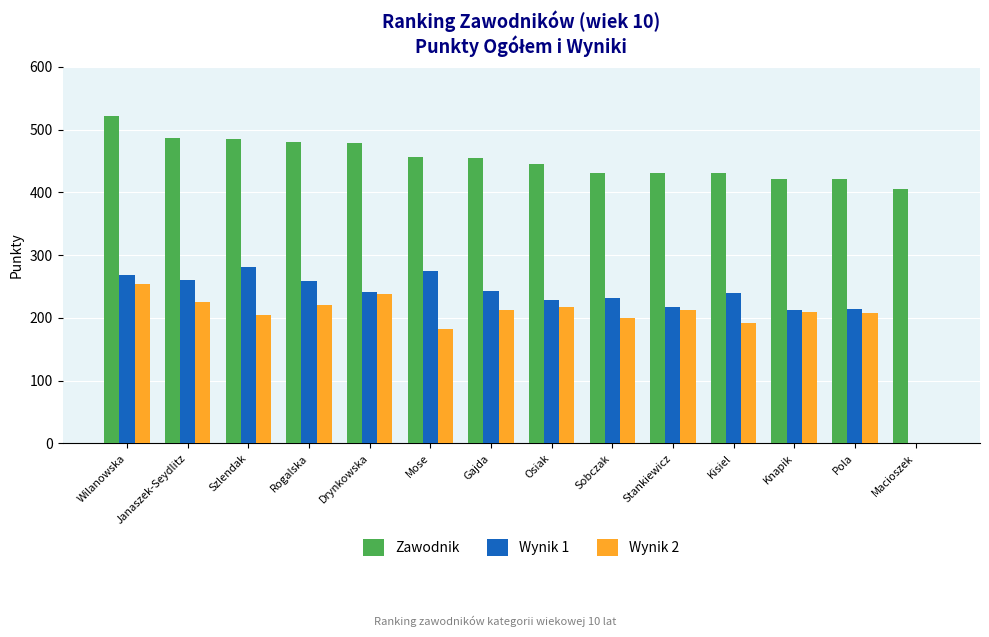

Count the number of data series in this chart.

3